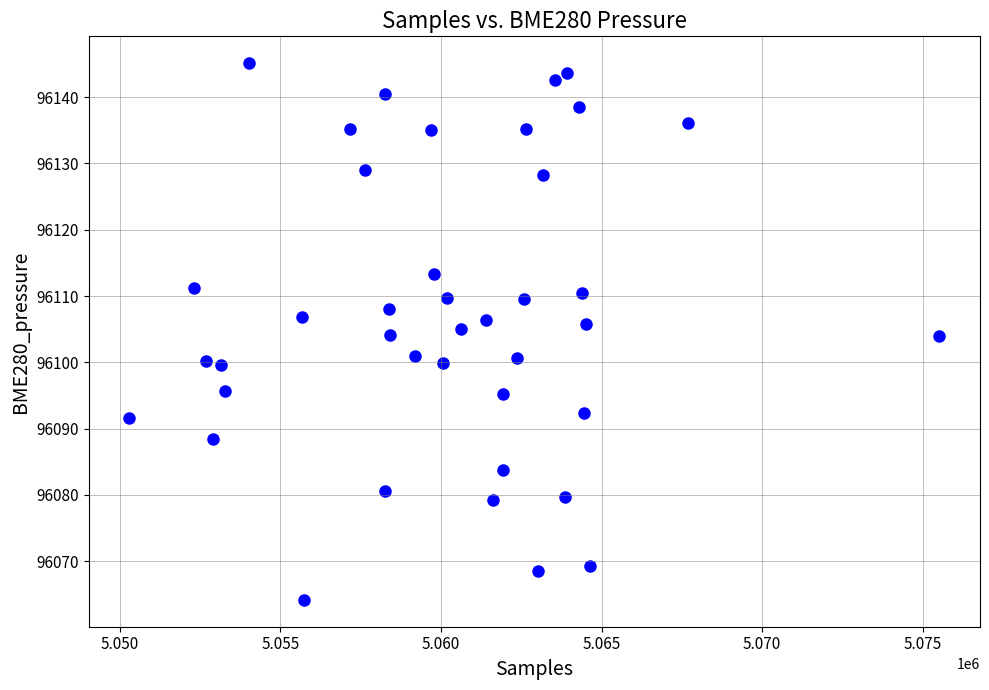

What is the range of Y values (max minus min)?

81.0